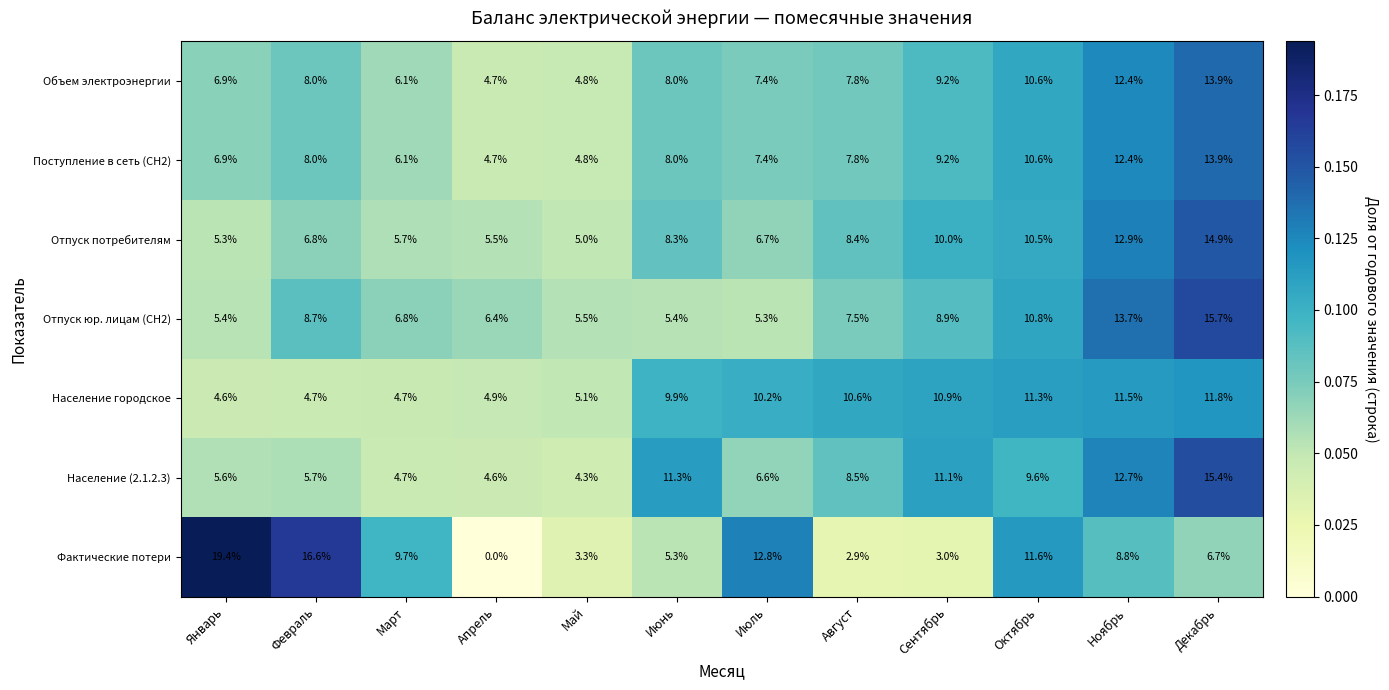

Which series has the widest spread of values?

Фактические потери